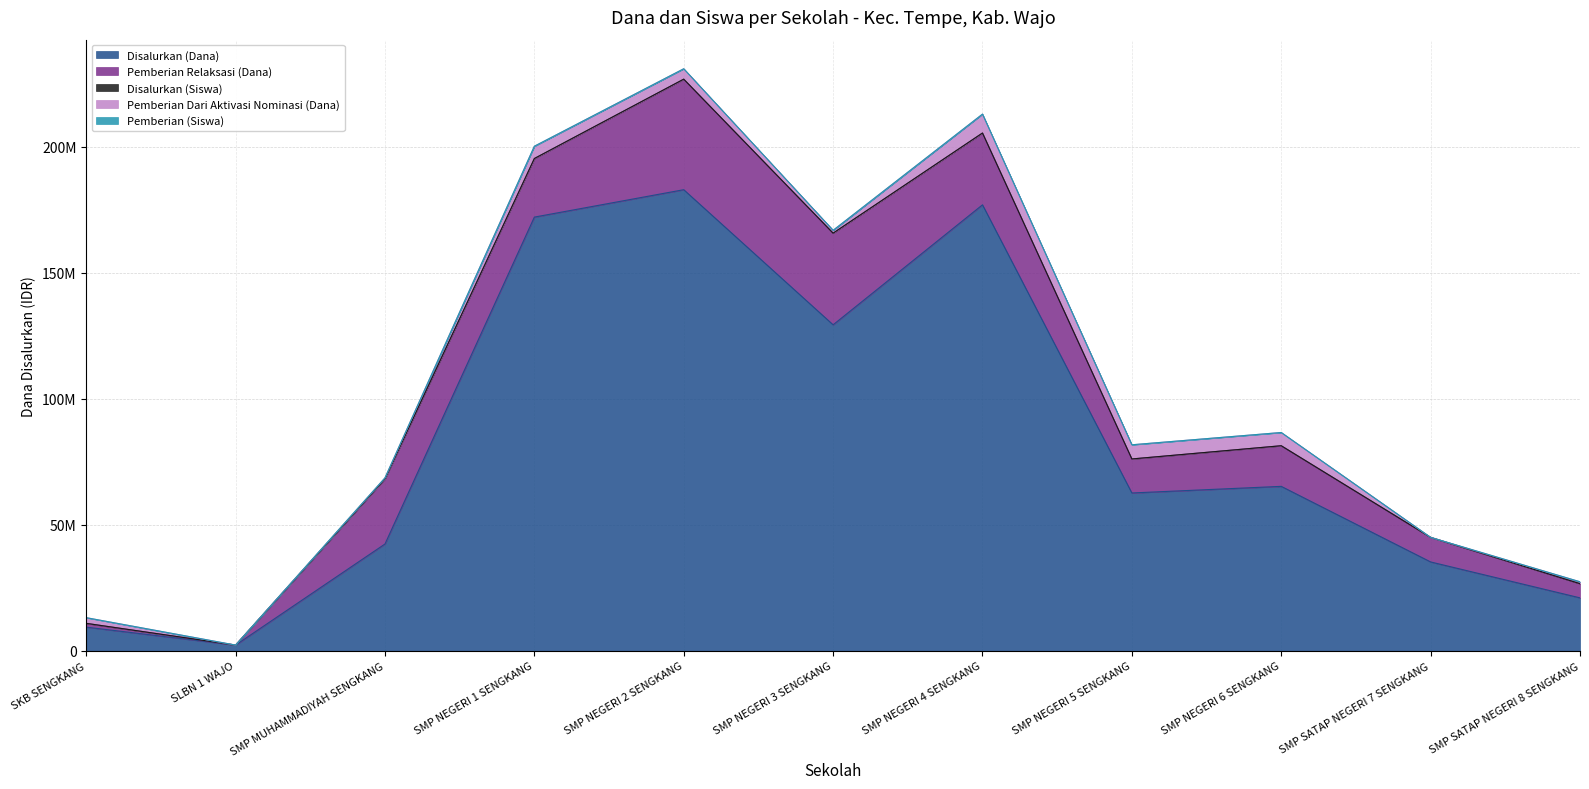

What is the value of the Disalurkan (Dana) point at the 8th from the left?

62625000